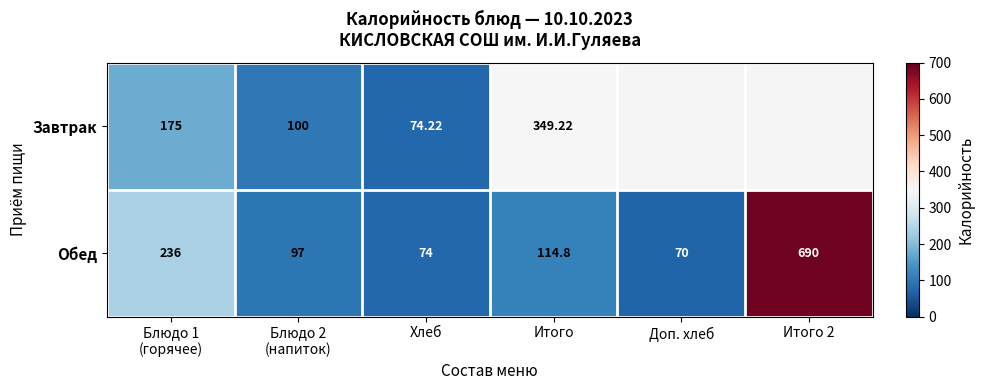

At Хлеб, list the series in order from largest to smallest.

Завтрак, Обед